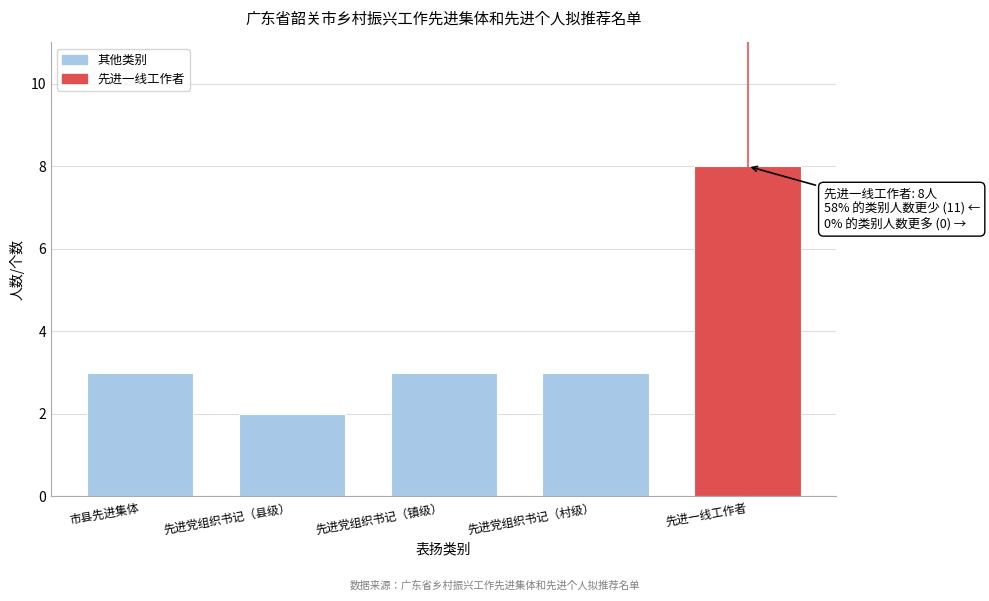

Reading left to right, extract all data points from this chart.

市县先进集体=3	先进党组织书记（县级）=2	先进党组织书记（镇级）=3	先进党组织书记（村级）=3	先进一线工作者=8